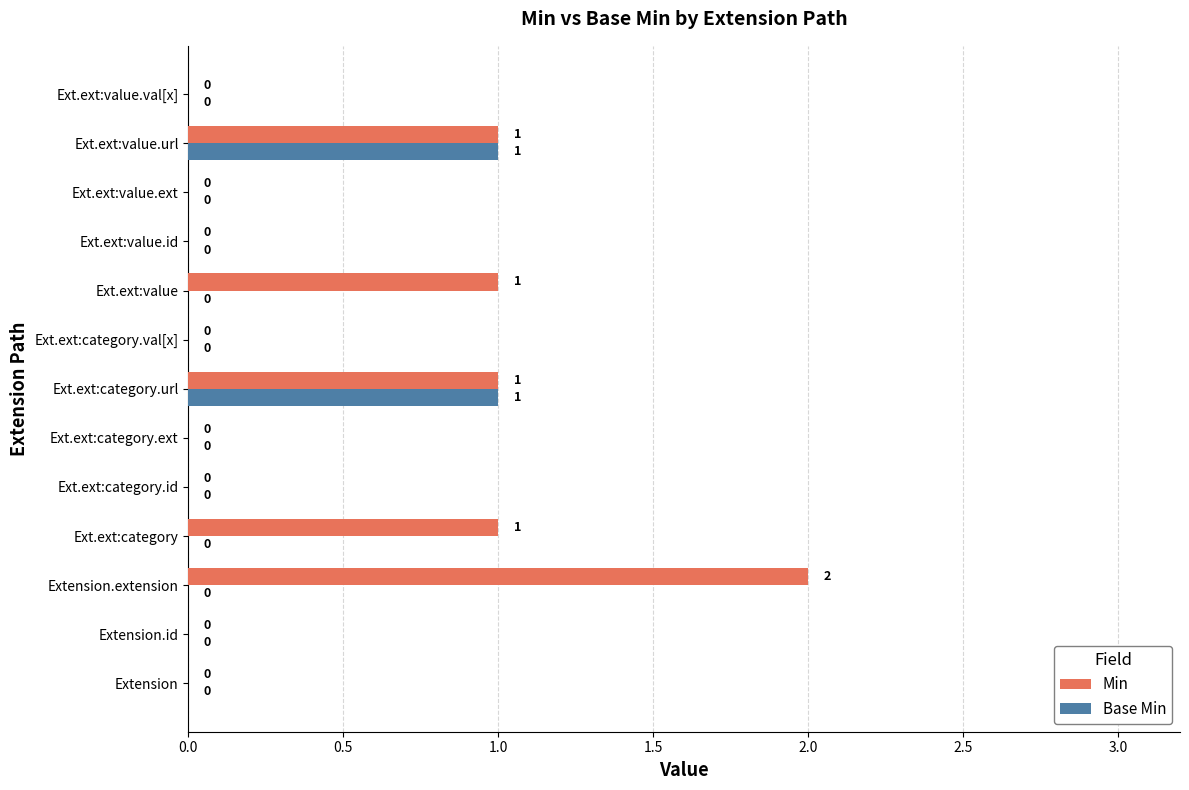

What are all the series names shown in the legend?

Min, Base Min